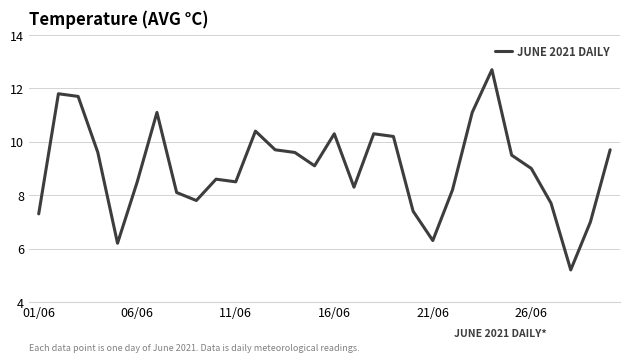

What is the difference between the maximum and minimum values?

7.5